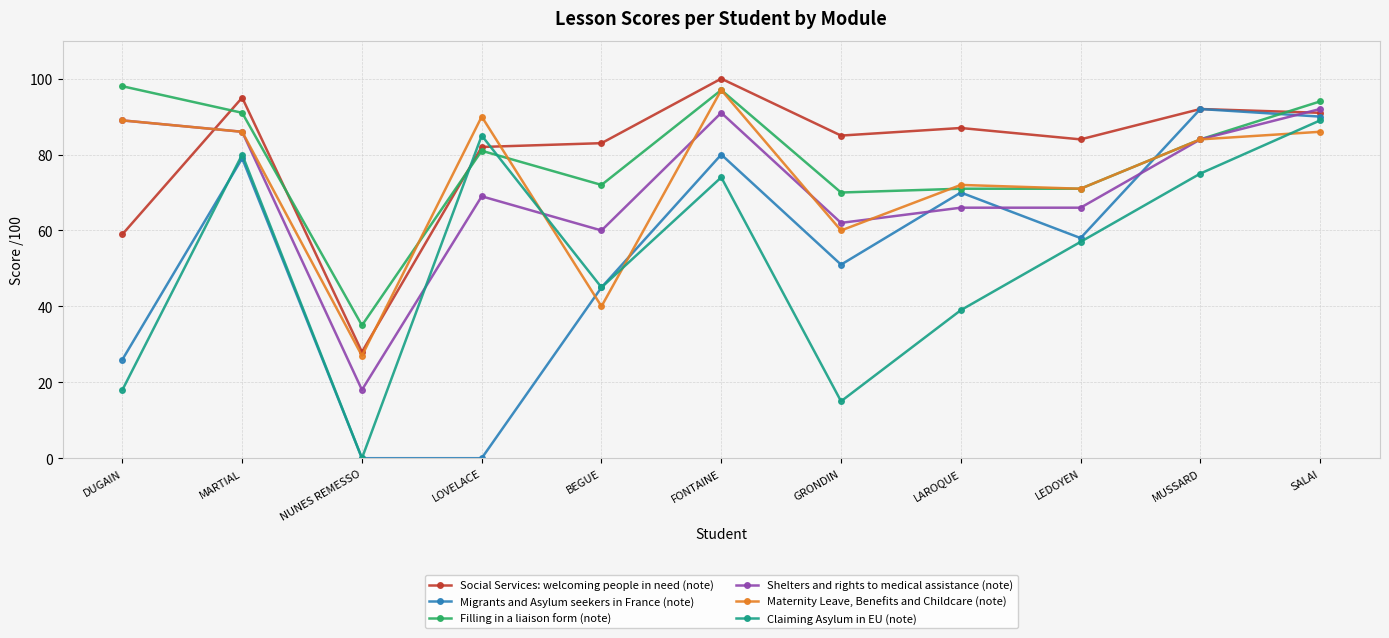

Reading left to right, extract all data points from this chart.

Social Services: welcoming people in need (note): 59	95	28	82	83	100	85	87	84	92	91
Migrants and Asylum seekers in France (note): 26	79	0	0	45	80	51	70	58	92	90
Filling in a liaison form (note): 98	91	35	81	72	97	70	71	71	84	94
Shelters and rights to medical assistance (note): 89	86	18	69	60	91	62	66	66	84	92
Maternity Leave, Benefits and Childcare (note): 89	86	27	90	40	97	60	72	71	84	86
Claiming Asylum in EU (note): 18	80	0	85	45	74	15	39	57	75	89